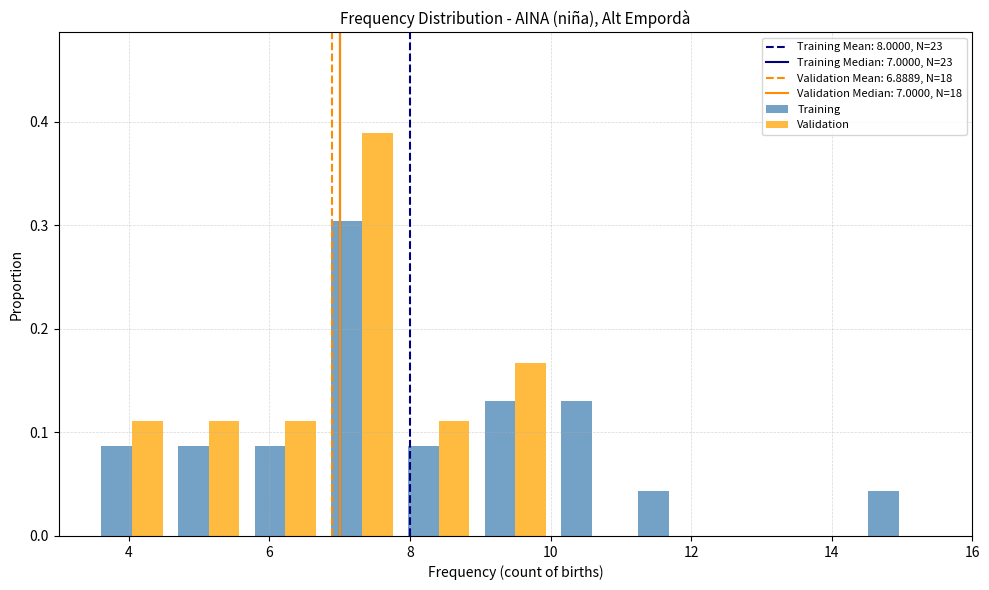

Reading left to right, list every range on the x-axis with the height of the bar of each series over it. Neither the bar edges nor the heights are printed on the chart, so give them approximately, as read against the axes.

3.6 to 4.6: Training=0.09	Validation=0.11
4.6 to 5.6: Training=0.09	Validation=0.11
5.6 to 6.8: Training=0.09	Validation=0.11
6.8 to 7.8: Training=0.30	Validation=0.39
7.8 to 9.0: Training=0.09	Validation=0.11
9.0 to 10.0: Training=0.13	Validation=0.17
10.0 to 11.2: Training=0.13	Validation=0
11.2 to 12.2: Training=0.04	Validation=0
12.2 to 13.4: Training=0	Validation=0
13.4 to 14.4: Training=0	Validation=0
14.4 to 15.6: Training=0.04	Validation=0